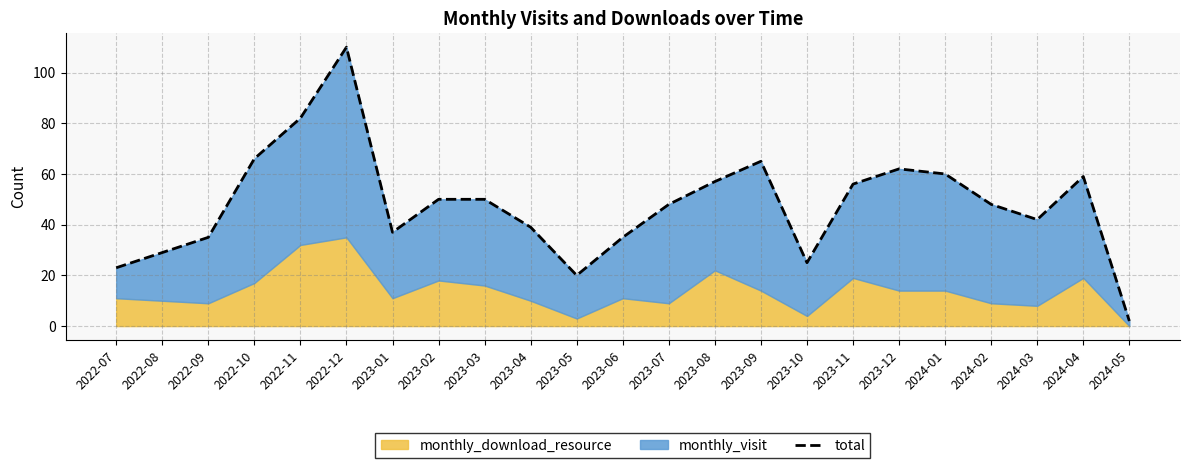

Does the chart have visible grid lines?

Yes